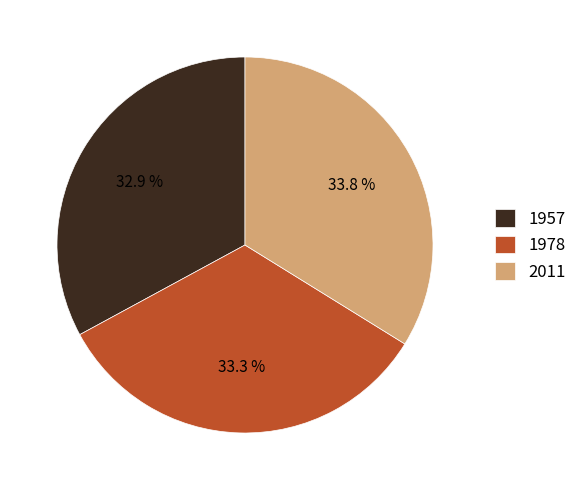

Which category has the biggest portion of the pie?

2011